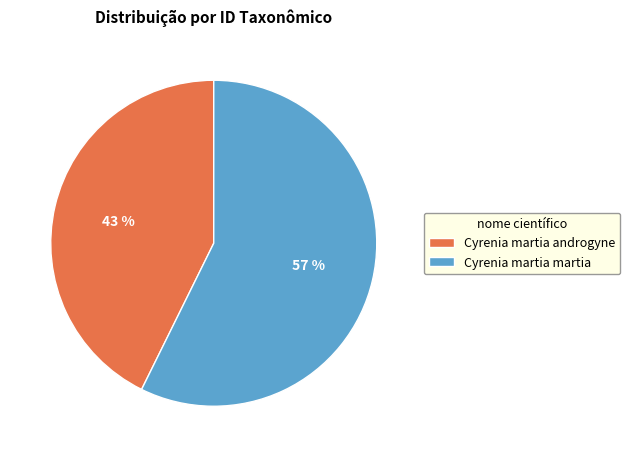

Do Cyrenia martia martia and Cyrenia martia androgyne together represent more than half of the pie?

Yes